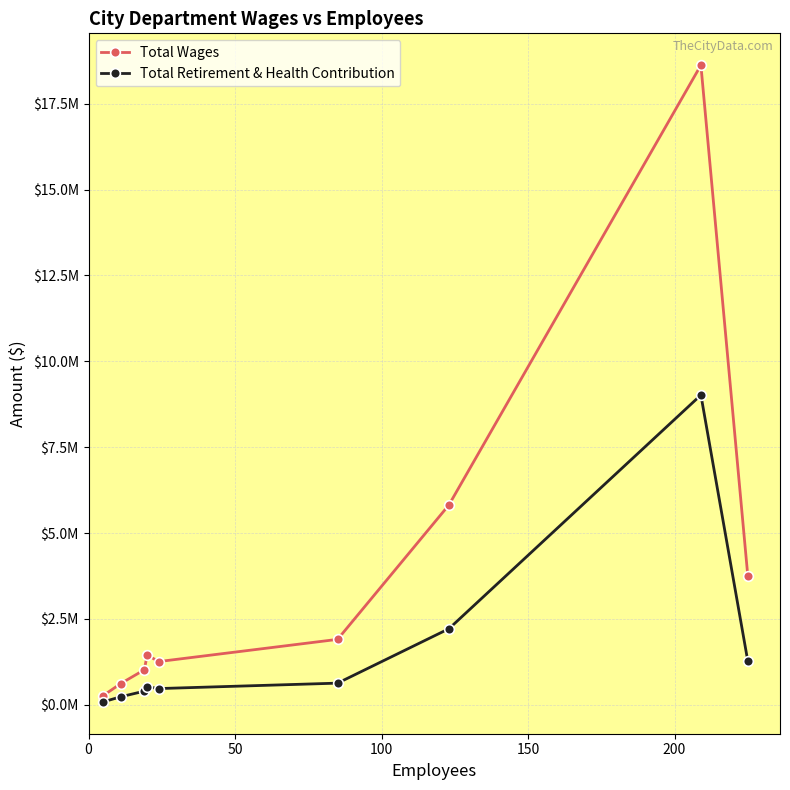

Rank the series by their maximum value, from lowest to highest.

Total Retirement & Health Contribution, Total Wages